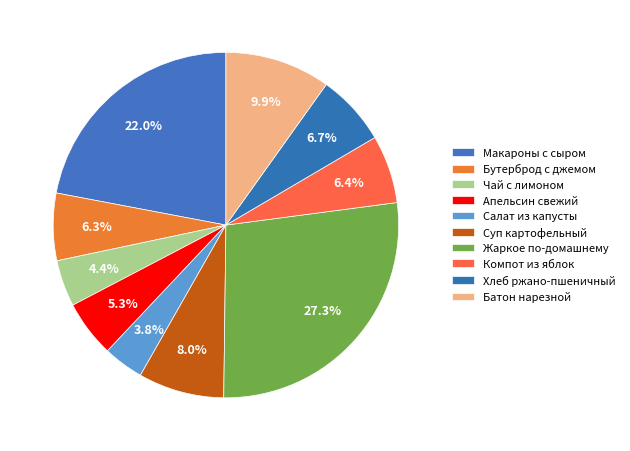

Does any single category account for the majority?

No